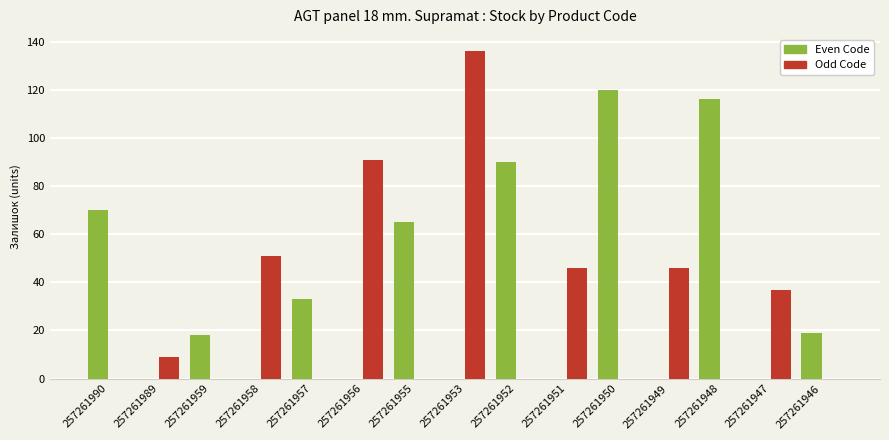

Reading left to right, list all the values displayed in this chart.

Even Code: 257261990=70	257261989=0	257261959=18	257261958=0	257261957=33	257261956=0	257261955=65	257261953=0	257261952=90	257261951=0	257261950=120	257261949=0	257261948=116	257261947=0	257261946=19
Odd Code: 257261990=0	257261989=9	257261959=0	257261958=51	257261957=0	257261956=91	257261955=0	257261953=136	257261952=0	257261951=46	257261950=0	257261949=46	257261948=0	257261947=37	257261946=0